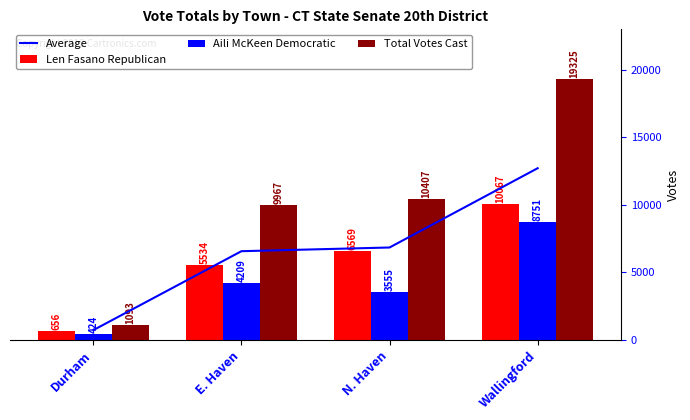

Which series has the largest range (max minus min)?

Total Votes Cast